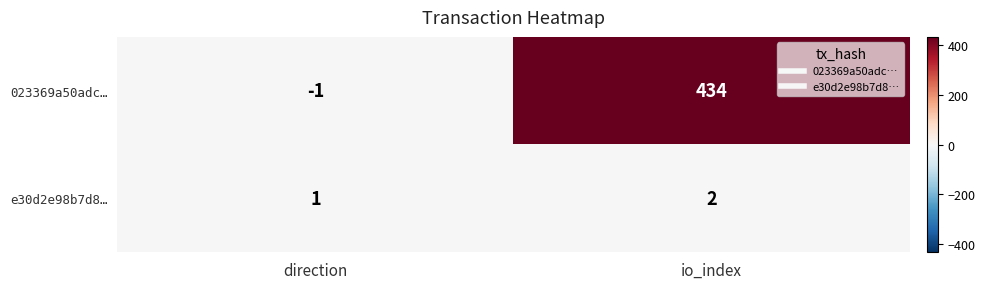

Reading right to left, what are all the values shown in this chart?

023369a50adc…: 434	-1
e30d2e98b7d8…: 2	1